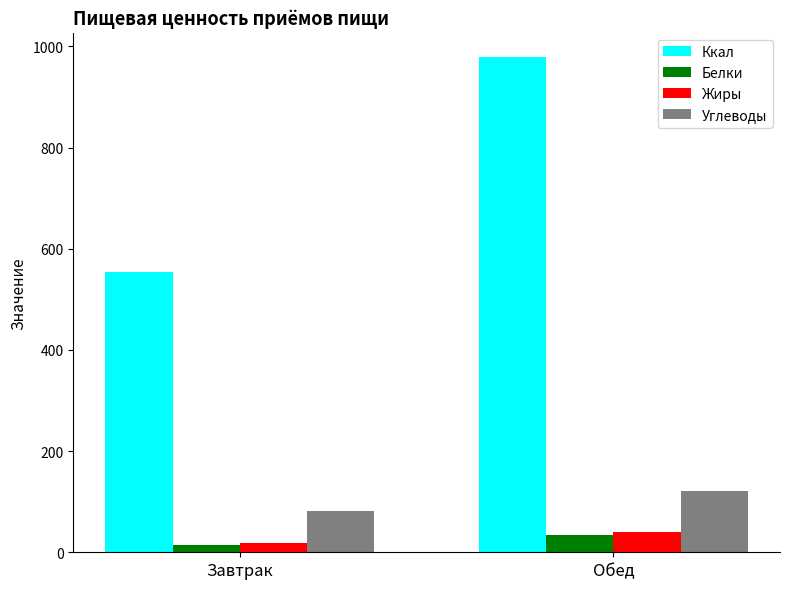

At how many categories does at least one series exceed 897?

1